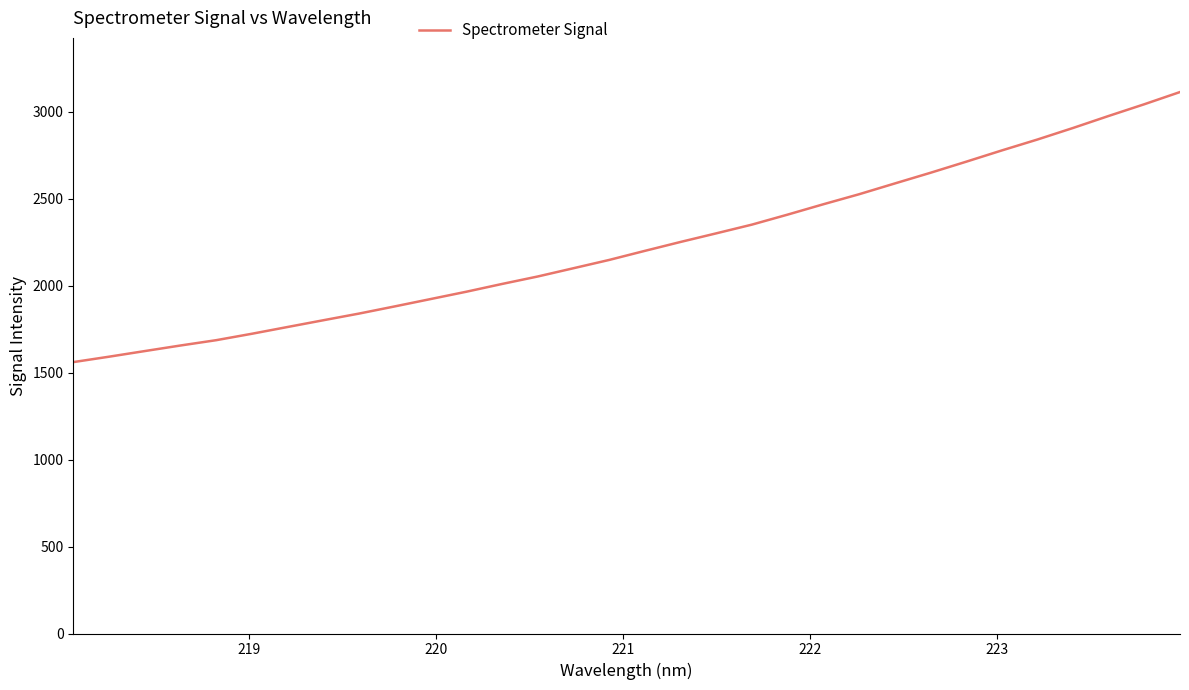

Does the chart display data point markers on the line(s)?

No